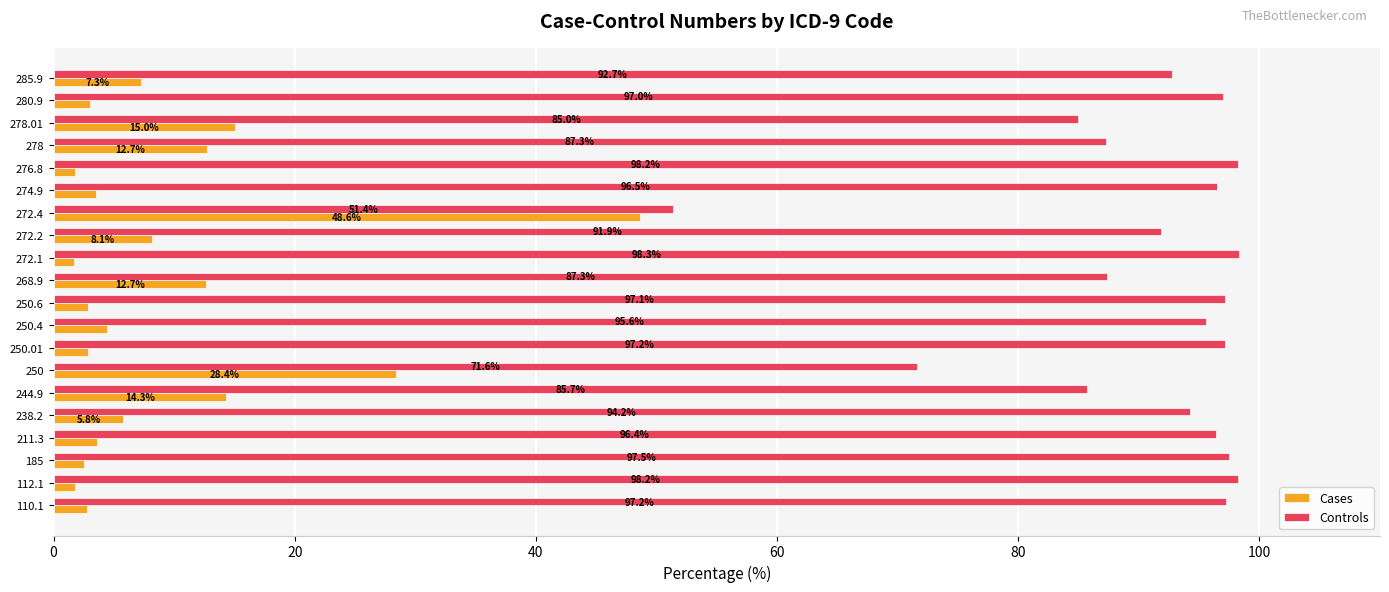

At which category does the chart reach its peak across all series?

272.1